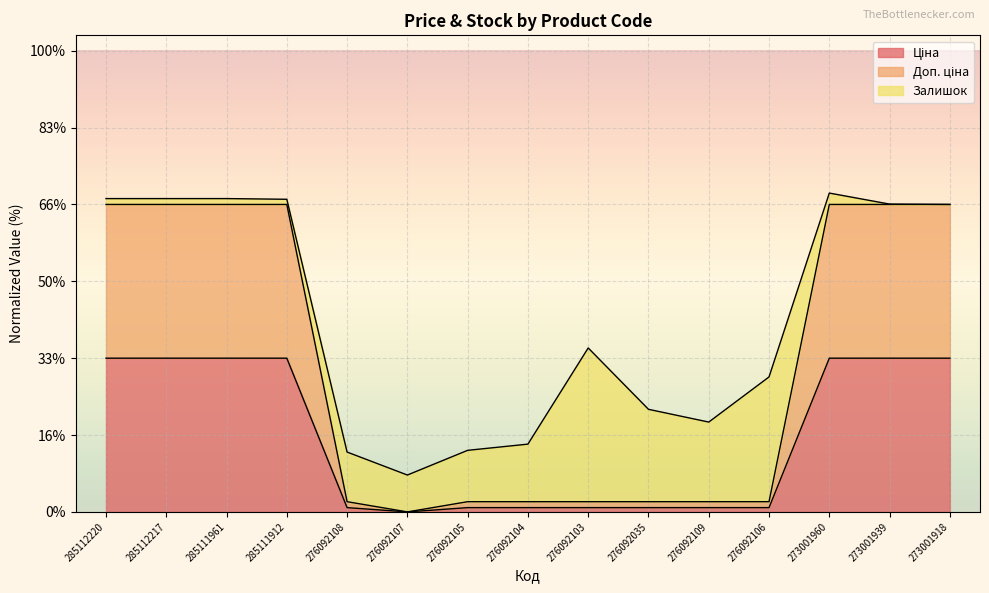

At how many categories does at least one series exceed 125?

7